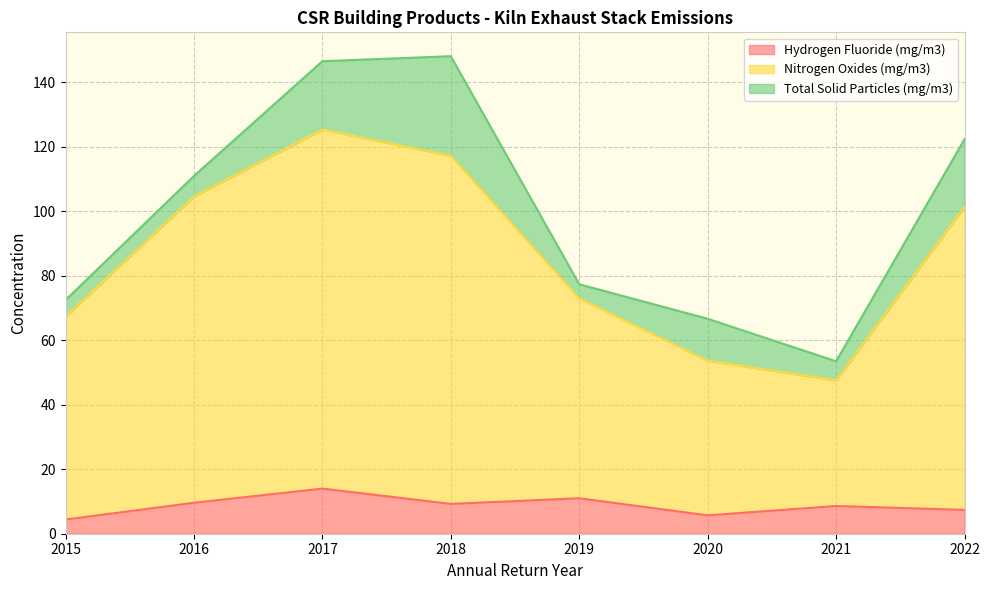

What is the maximum value for Hydrogen Fluoride (mg/m3)?

14.0